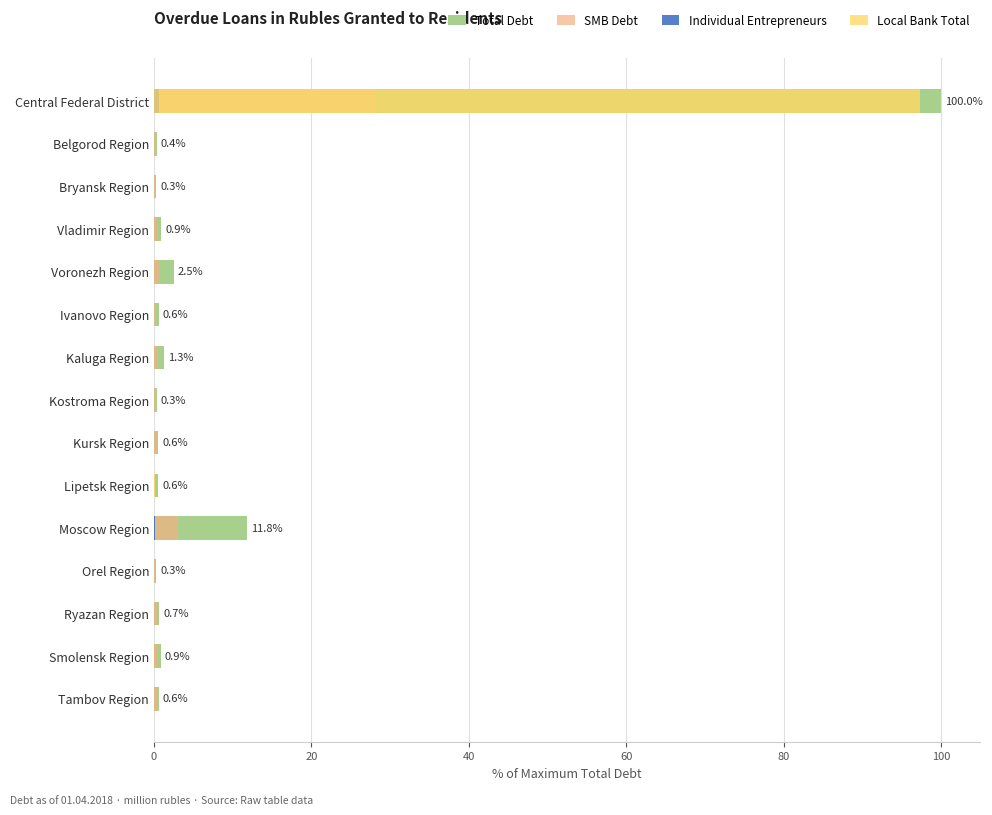

What position from the left is Smolensk Region?

14